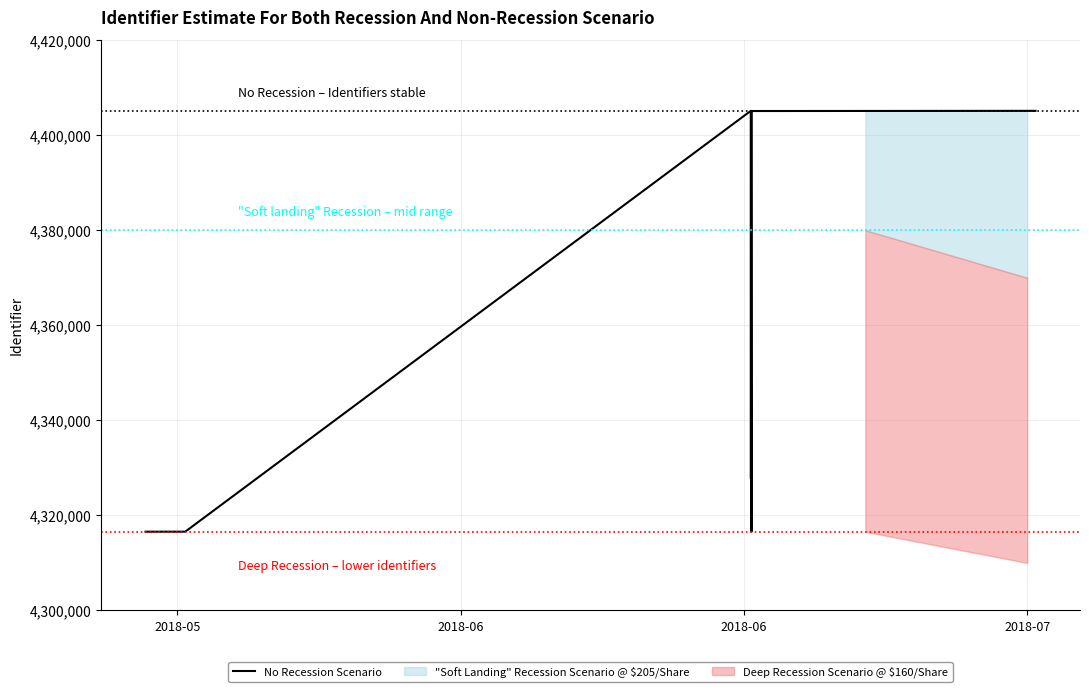

Reading right to left, list all the values displayed in this chart.

4405127	4405088	4316578	4316557	4405090	4405076	4327661	4405142	4316575	4316570